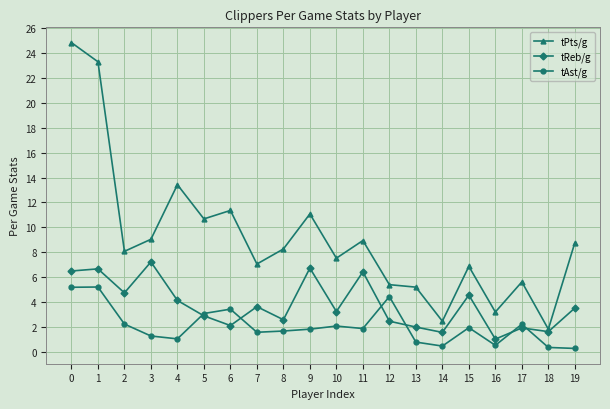

What is the difference between the highest and lowest values at 16?

2.7